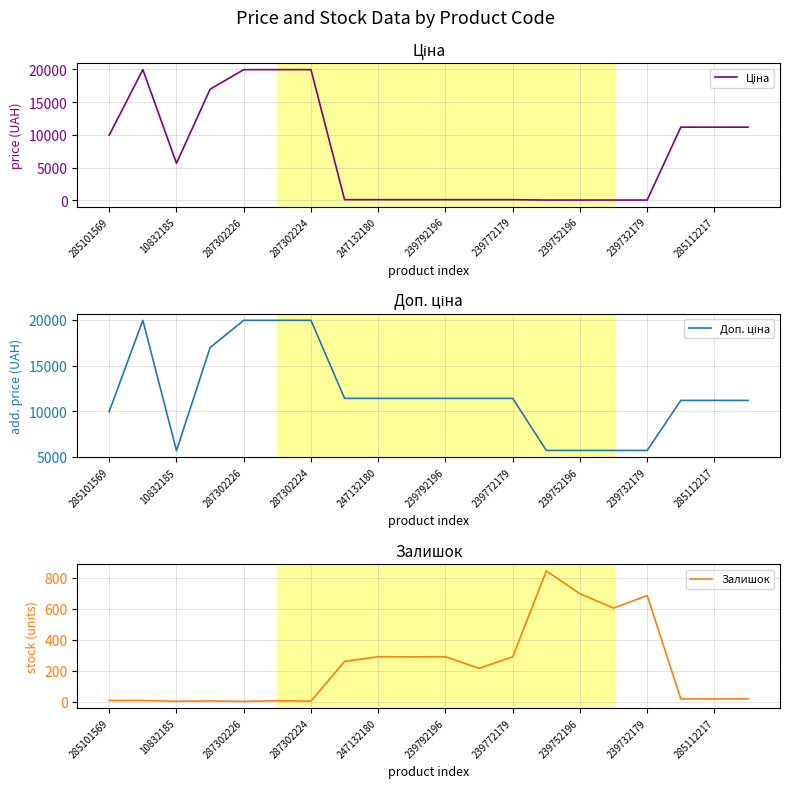

True or false: Доп. ціна and Ціна intersect in this chart.

False